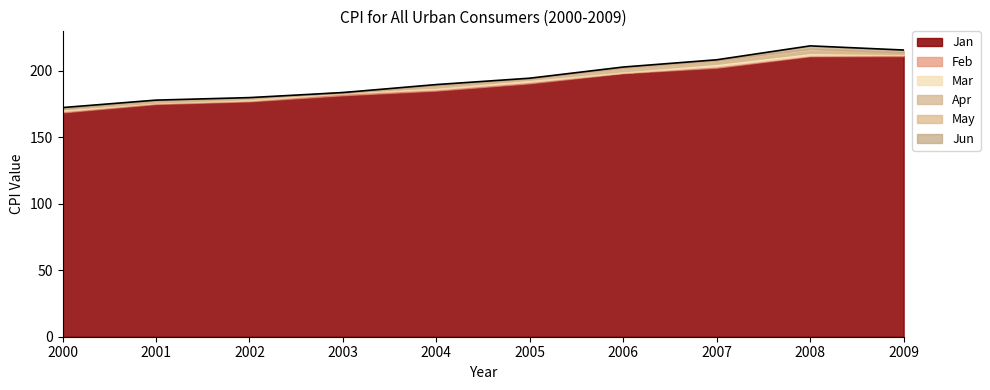

What is the difference between the Feb values at 2002 and 2006?

20.9